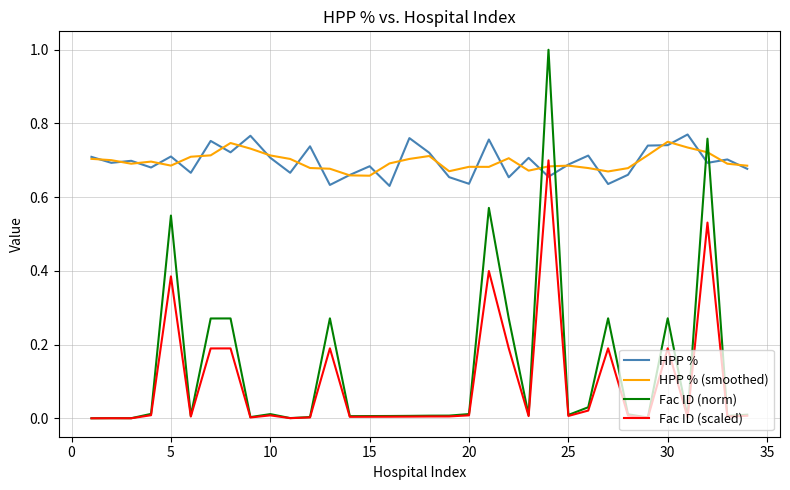

Does the chart display data point markers on the line(s)?

No